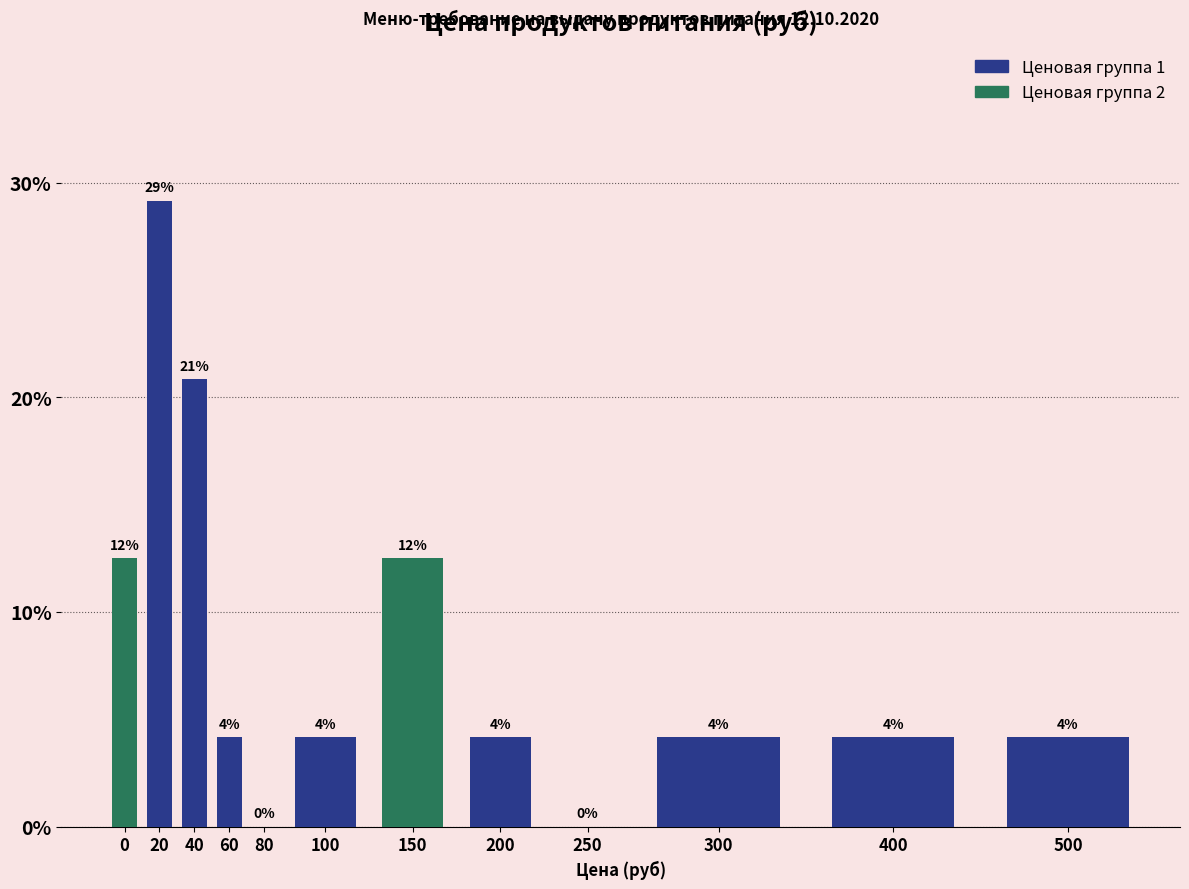

Are the bars horizontal?

No